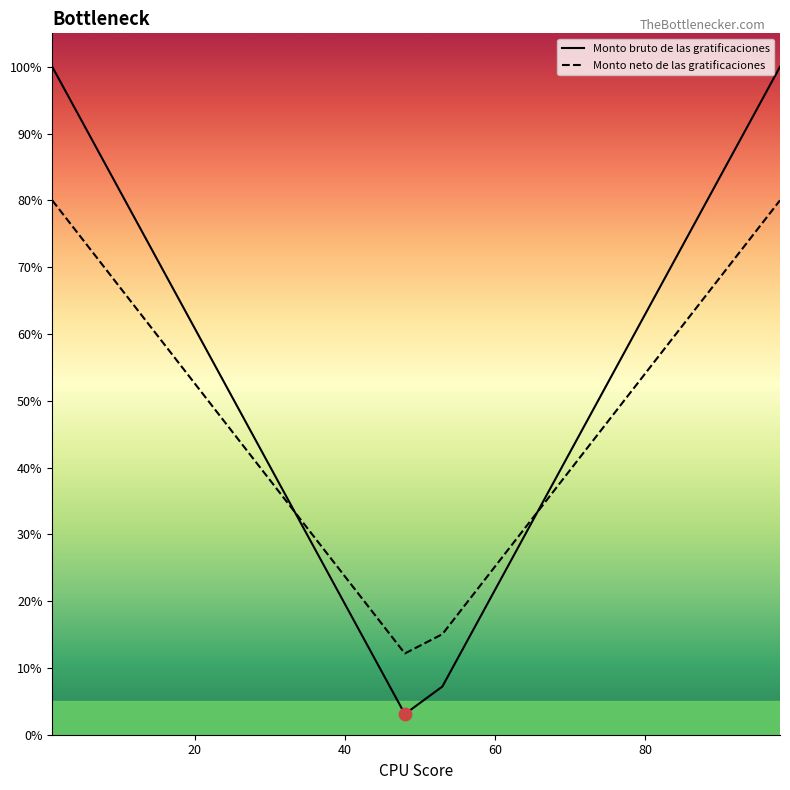

Which series reaches the maximum Y coordinate?

Monto bruto de las gratificaciones